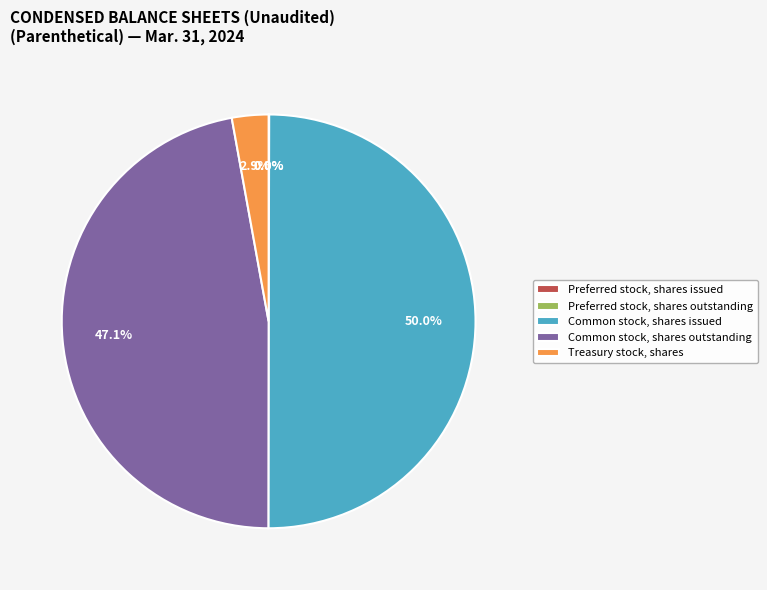

Does Common stock, shares outstanding account for over 50% of the chart?

No